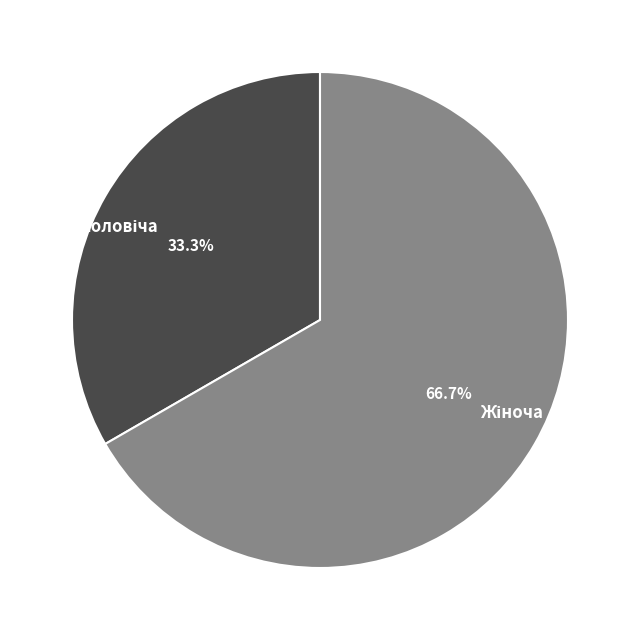

To the nearest percent, what is the difference between the largest and smallest slice percentages?

33%